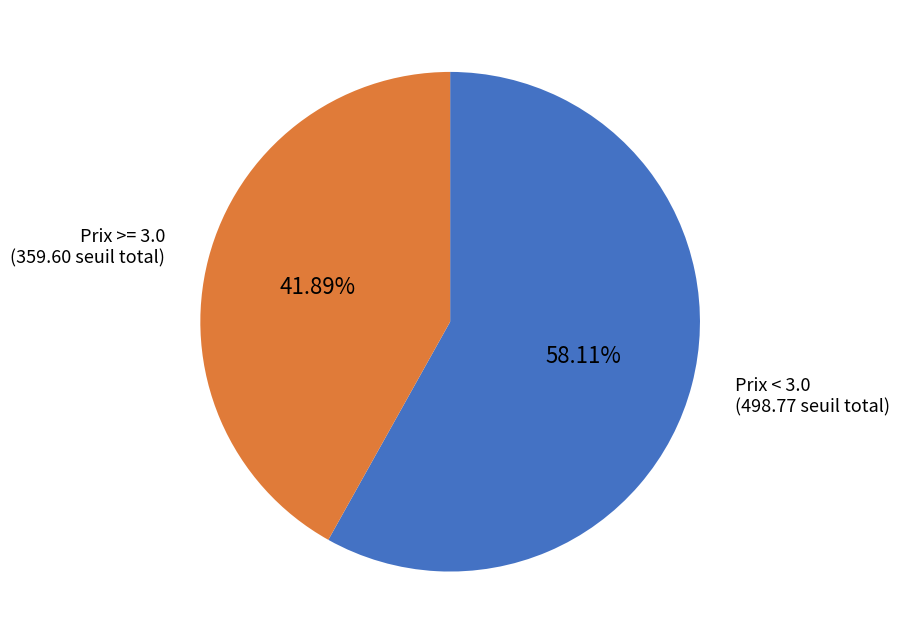

Is there a majority slice in this chart?

Yes